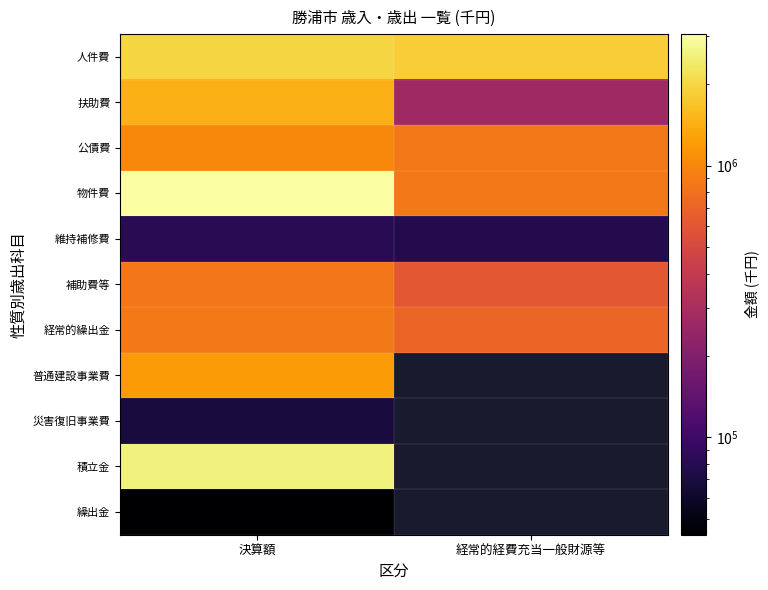

What value does the 補助費等 series have at 経常的経費充当一般財源等?

611028.0